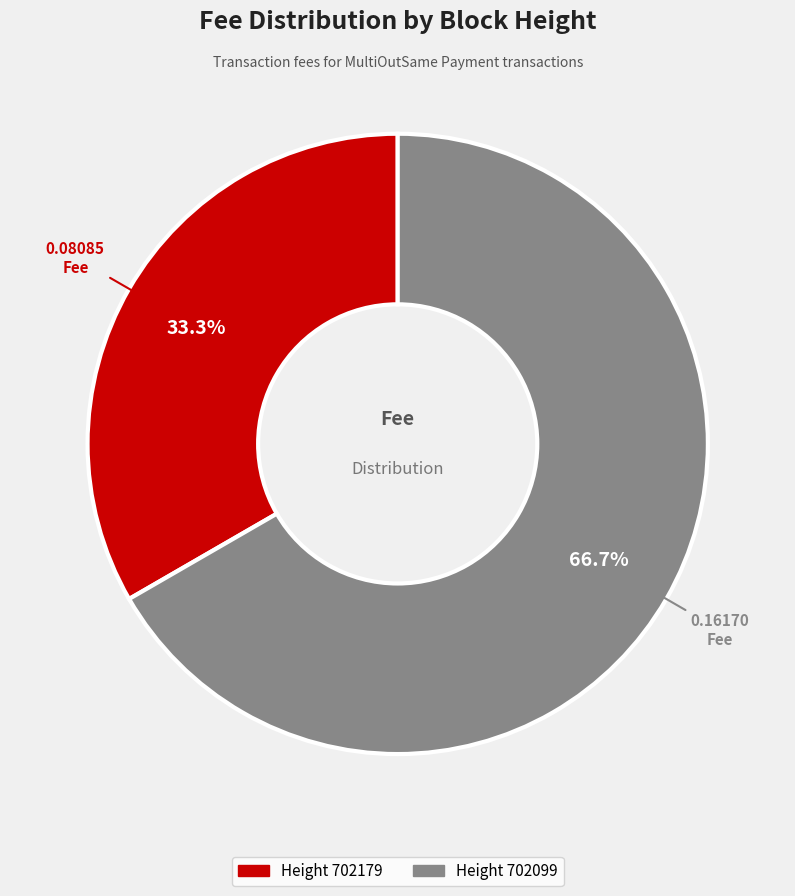

How much of the chart is everything except Height 702099?

33.3%